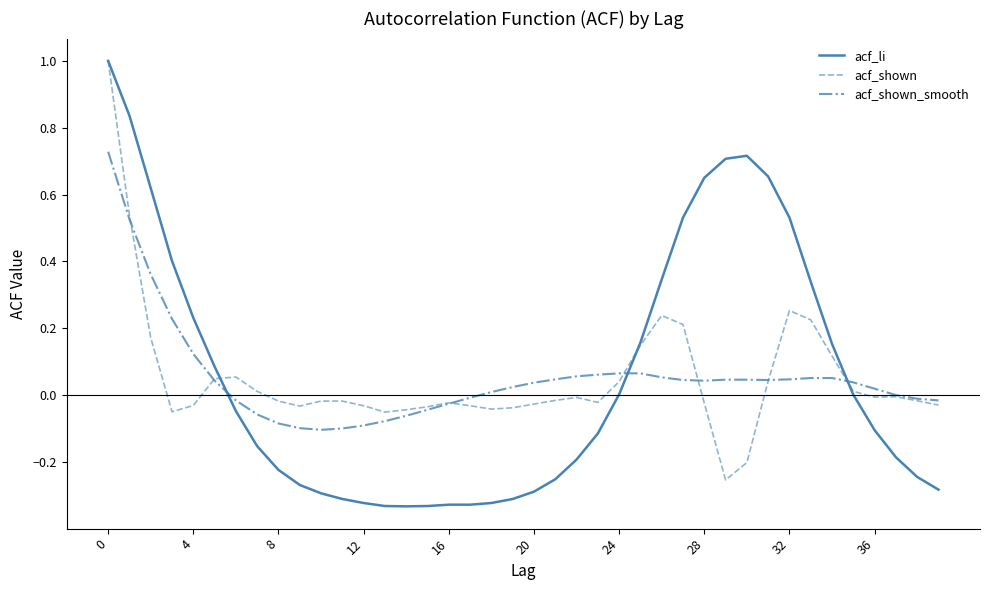

What is the maximum value shown in the chart?

1.0